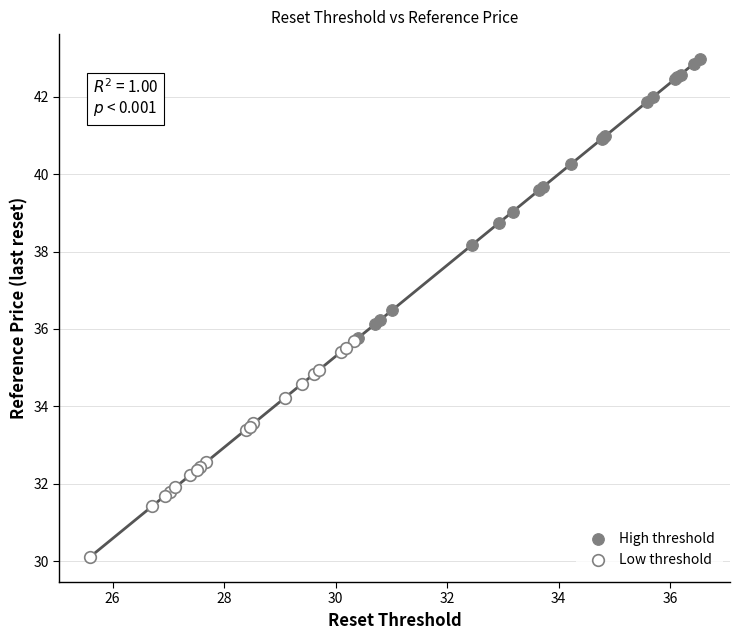

Which series has the widest spread of Y values?

High threshold